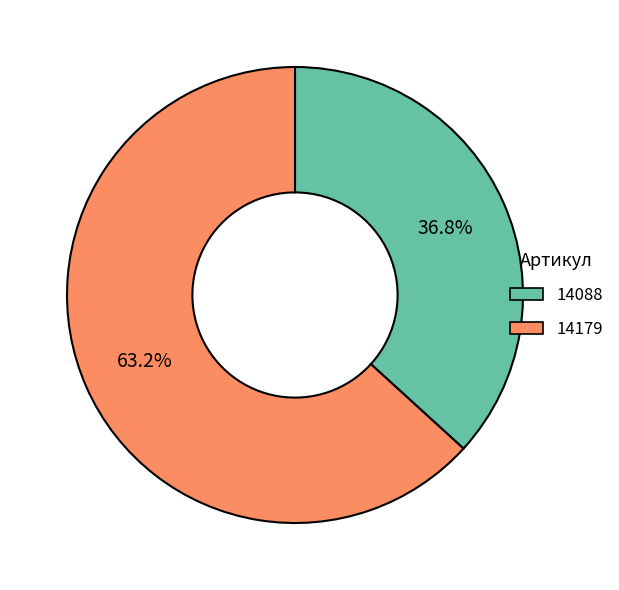

The 14088 slice represents 49% of the pie. True or false?

False